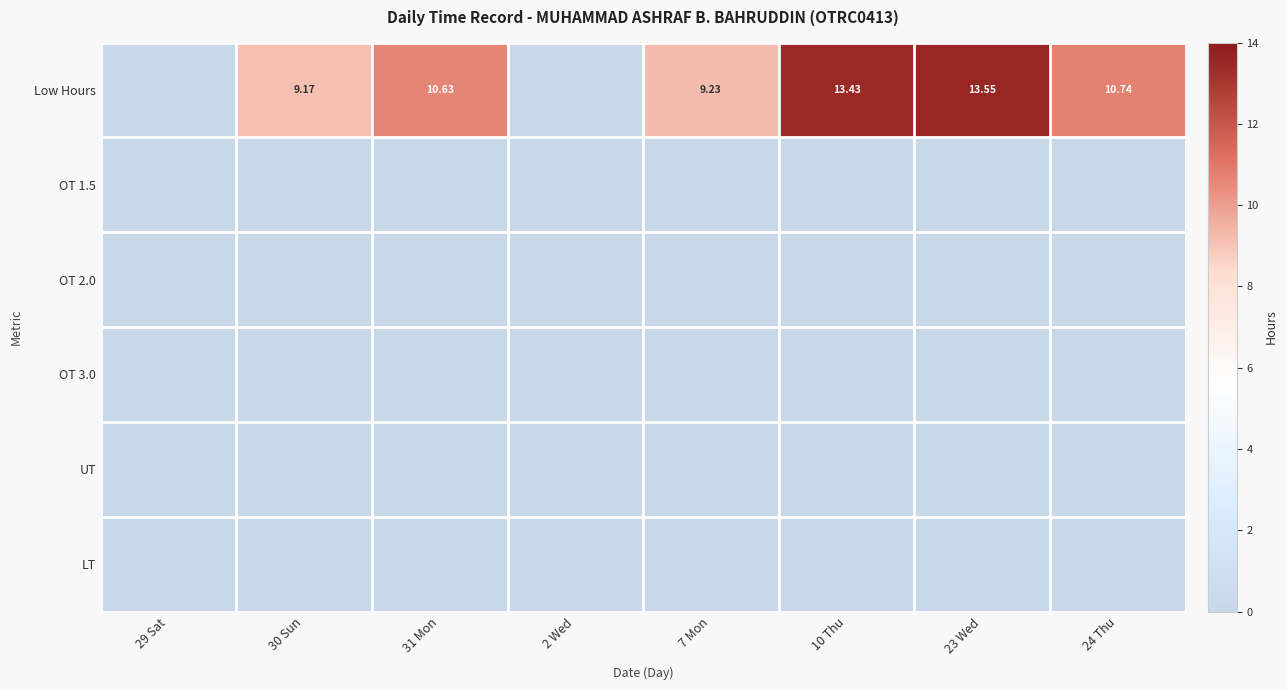

What is the maximum value for Low Hours?

13.6